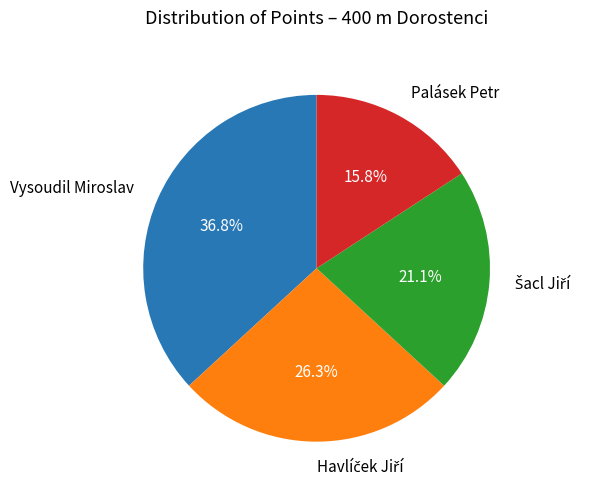

Does Palásek Petr represent more than half of the total?

No